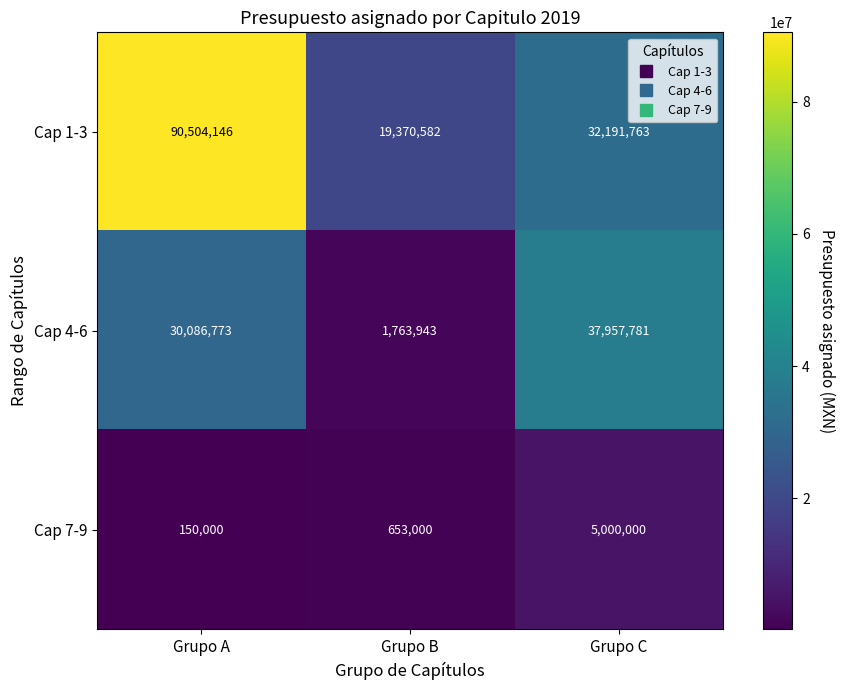

Rank the series by their average value, from highest to lowest.

Cap 1-3, Cap 4-6, Cap 7-9